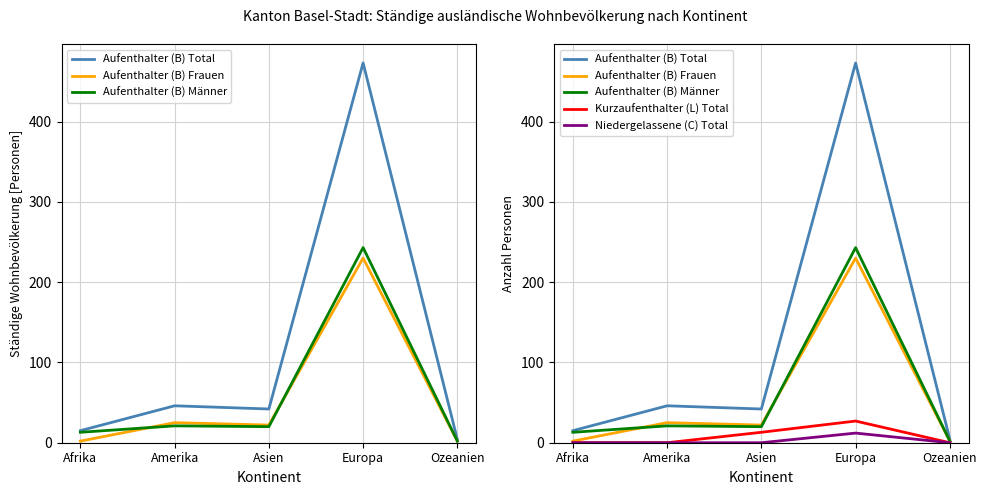

True or false: Aufenthalter (B) Total has a value of 6 at Ozeanien.

False